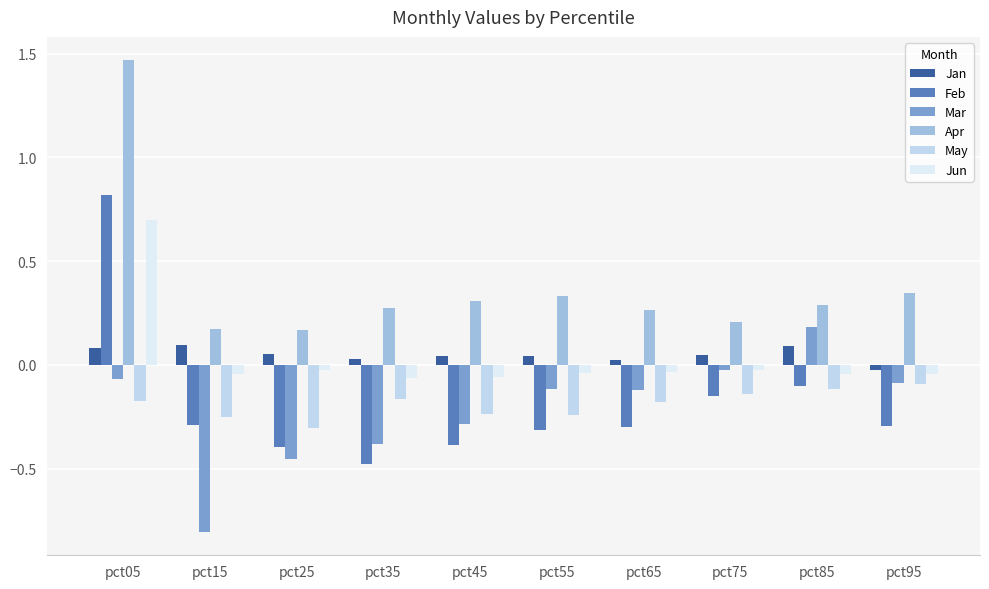

Count the number of categories in the chart.

10